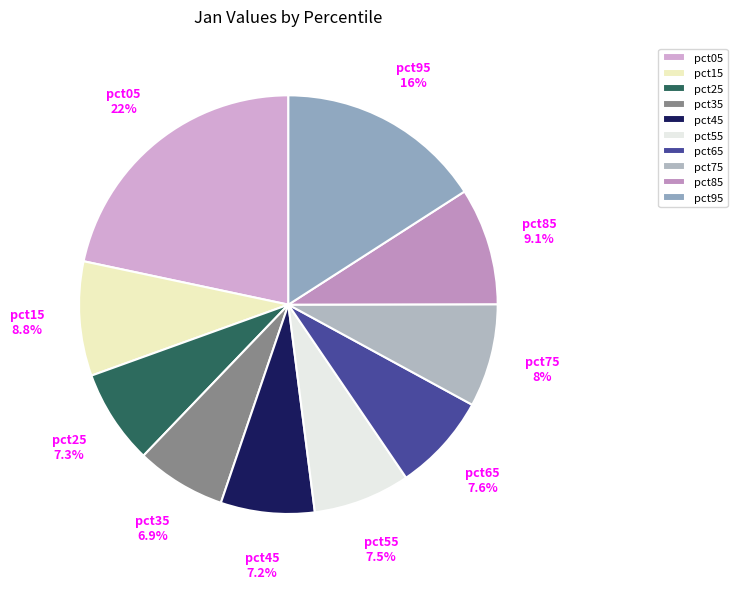

To the nearest percent, what is the combined percentage of pct75 and pct85?

17%